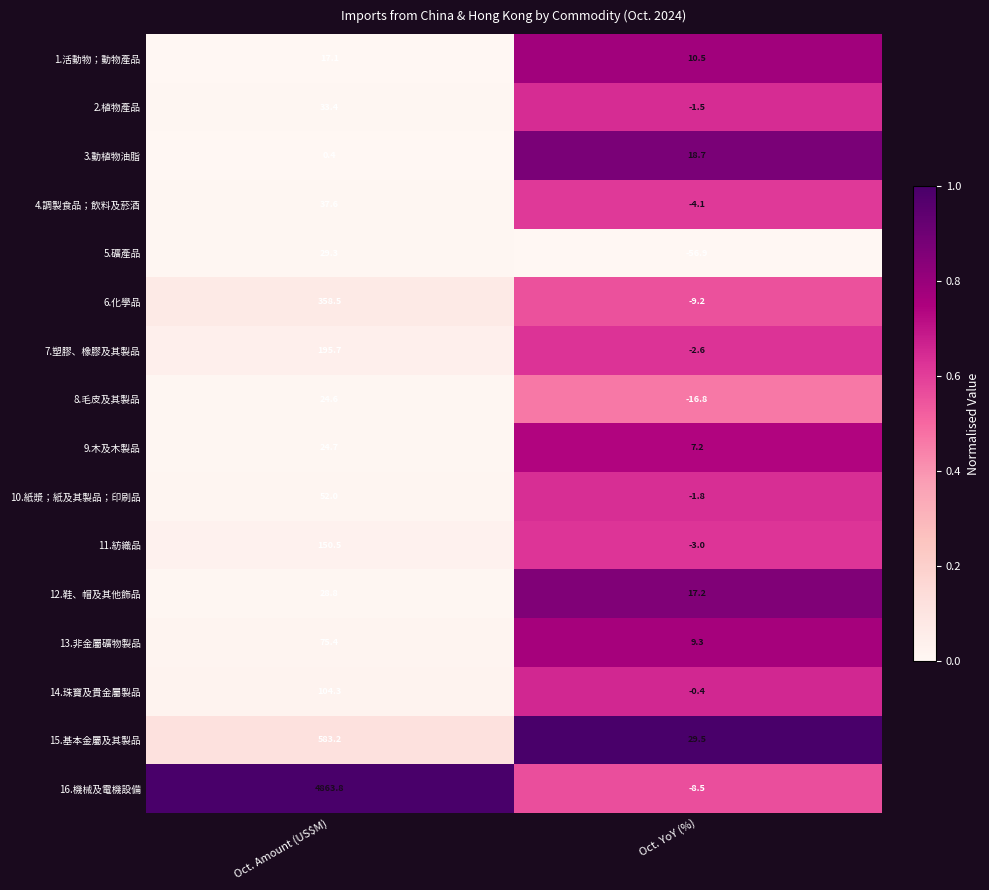

List the series in order of their peak value, highest first.

16.機械及電機設備, 15.基本金屬及其製品, 6.化學品, 7.塑膠、橡膠及其製品, 11.紡織品, 14.珠寶及貴金屬製品, 13.非金屬礦物製品, 10.紙漿；紙及其製品；印刷品, 4.調製食品；飲料及菸酒, 2.植物產品, 5.礦產品, 12.鞋、帽及其他飾品, 9.木及木製品, 8.毛皮及其製品, 3.動植物油脂, 1.活動物；動物產品